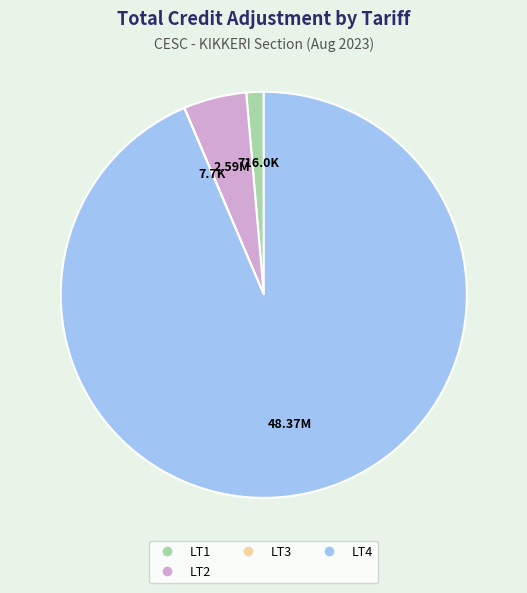

Is there any slice that represents more than half of the pie?

Yes